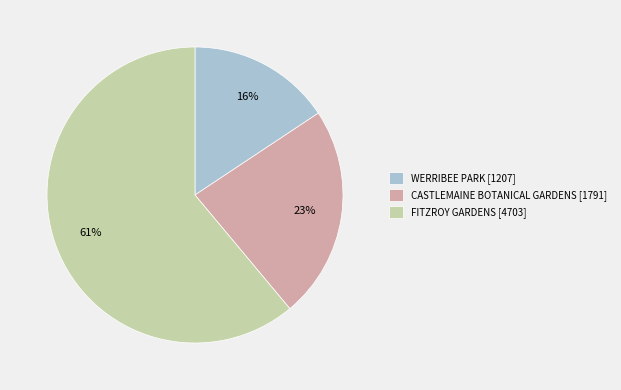

Is the sum of WERRIBEE PARK [1207] and FITZROY GARDENS [4703] greater than half?

Yes